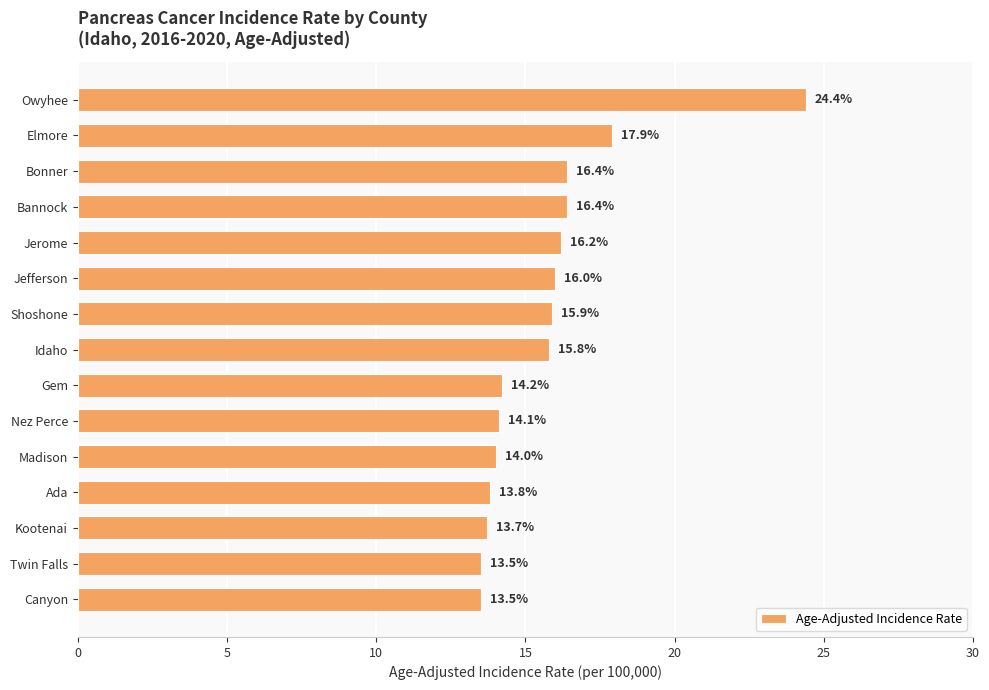

What is the difference between the maximum and second lowest values?

10.9